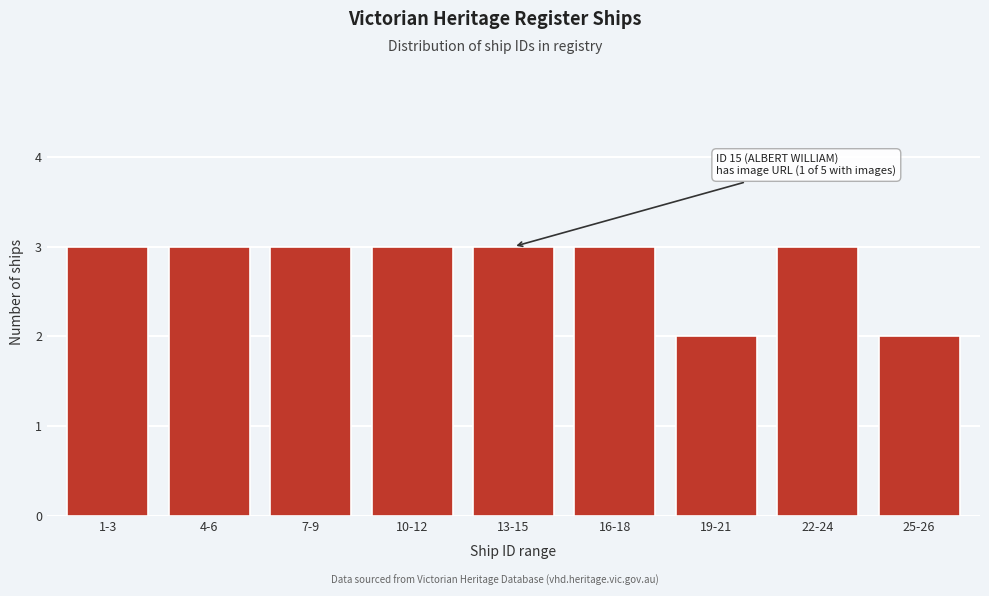

Reading left to right, extract all data points from this chart.

1-3=3	4-6=3	7-9=3	10-12=3	13-15=3	16-18=3	19-21=2	22-24=3	25-26=2